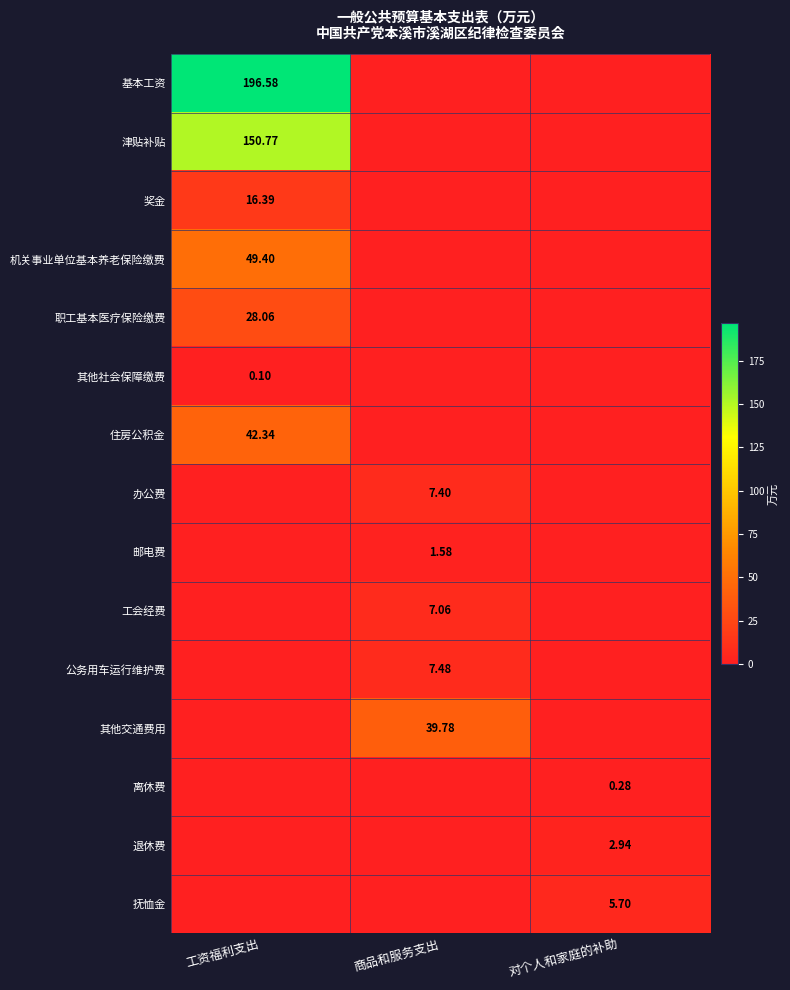

True or false: 工会经费 has a value of 11.4 at 商品和服务支出.

False